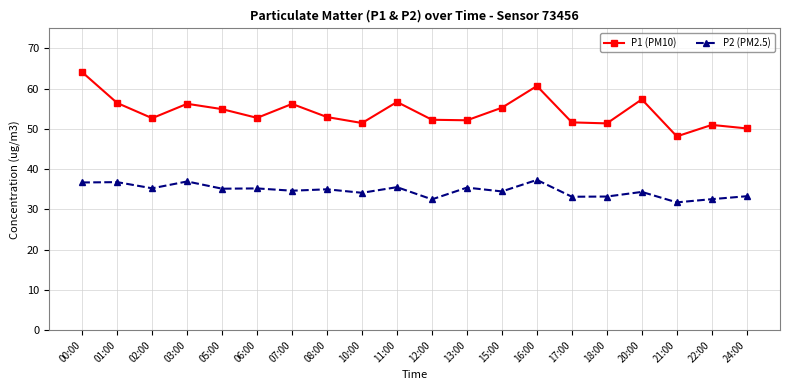

Which series has the widest spread of values?

P1 (PM10)